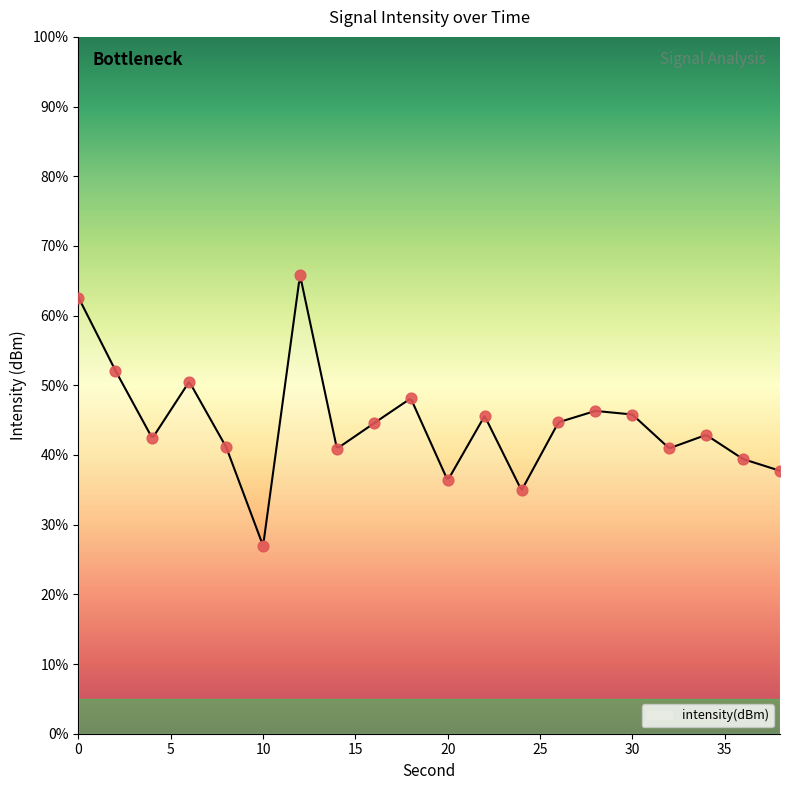

What is the change in value from 0 to 34?

-19.7